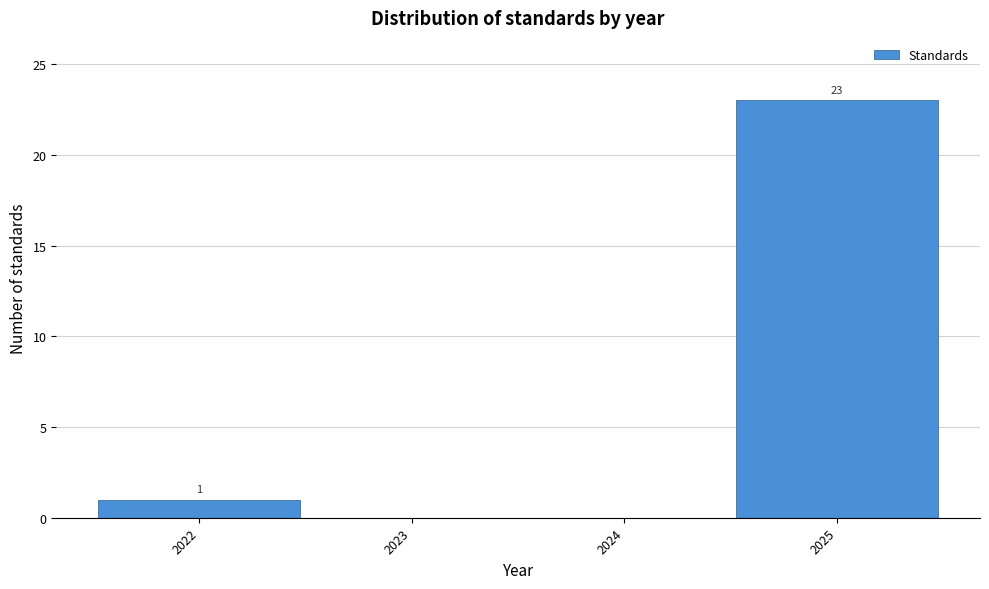

Reading right to left, what are all the values shown in this chart?

2025=23	2024=0	2023=0	2022=1